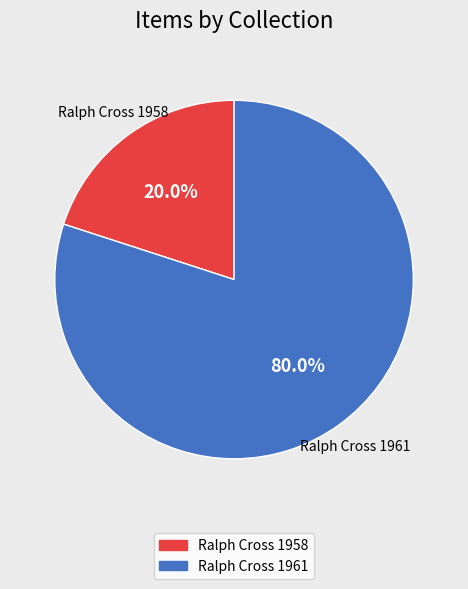

Does Ralph Cross 1958 represent more than half of the total?

No